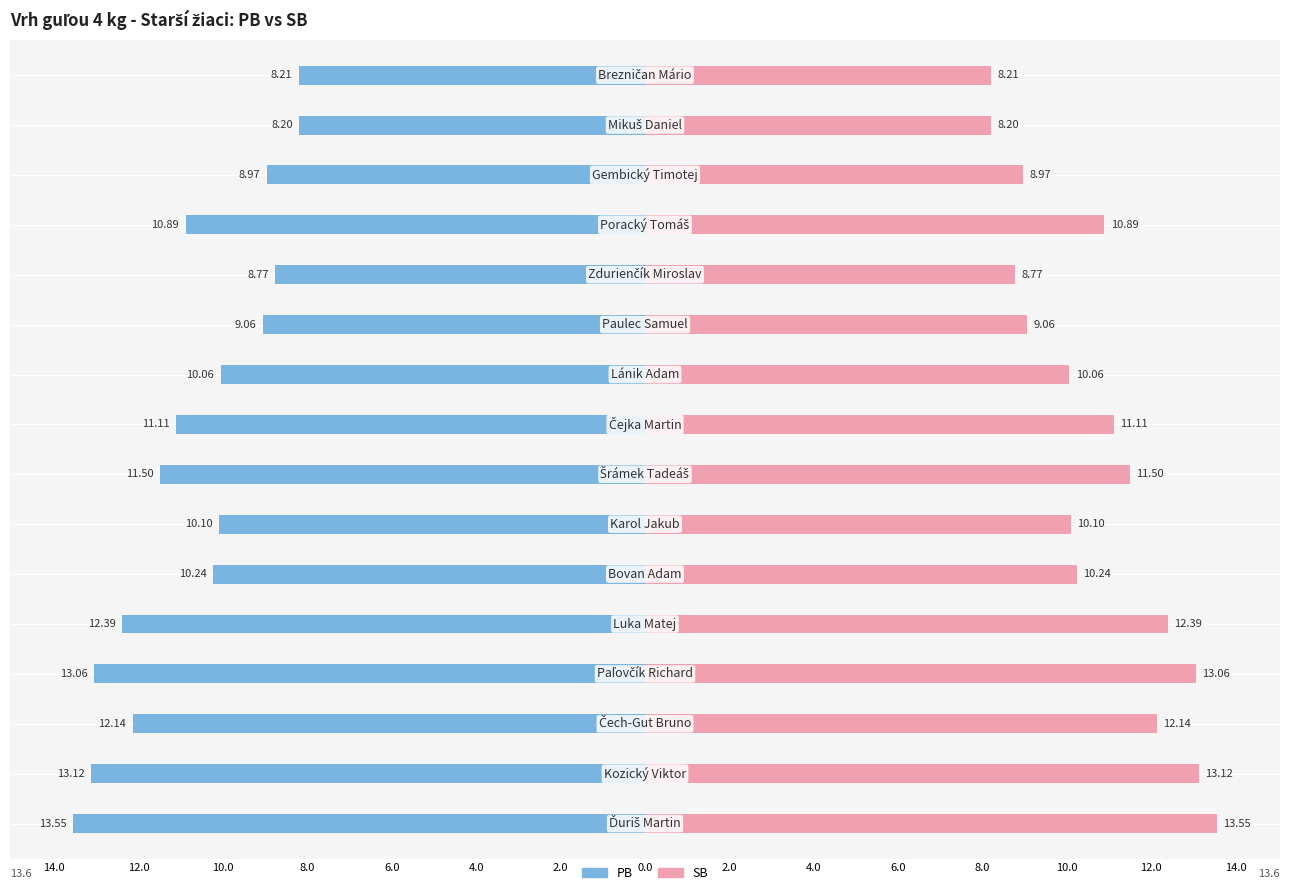

Which series has the largest range (max minus min)?

PB